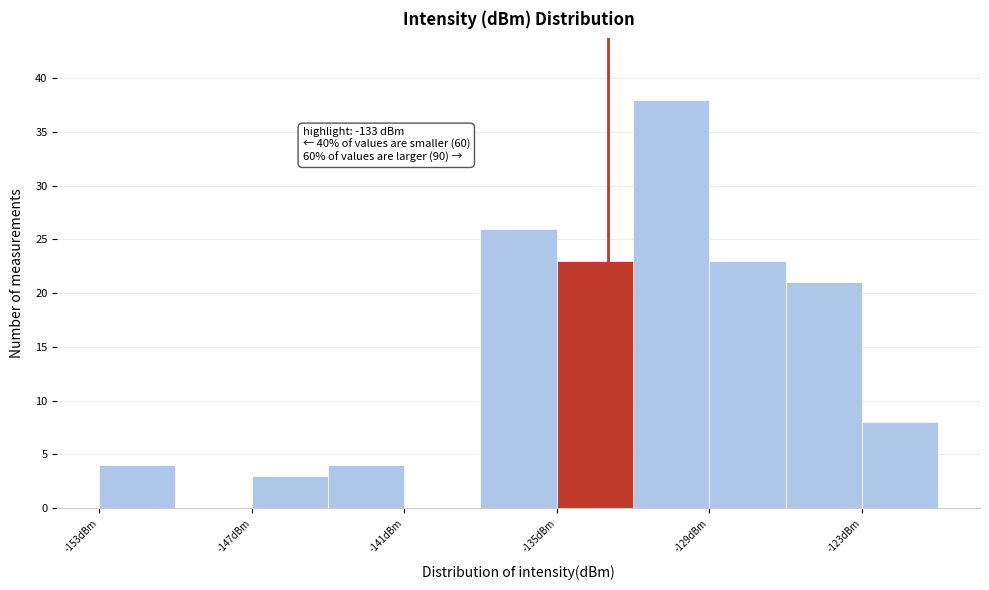

Read against the x-axis, roughly where is the centre of the tallest bar?

-130